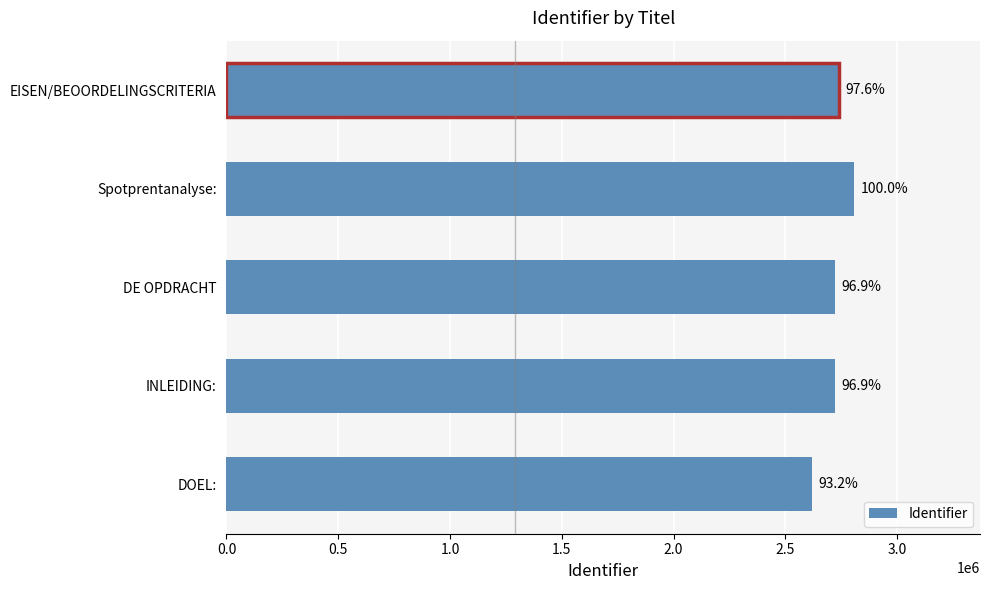

Does the chart contain any negative values?

No